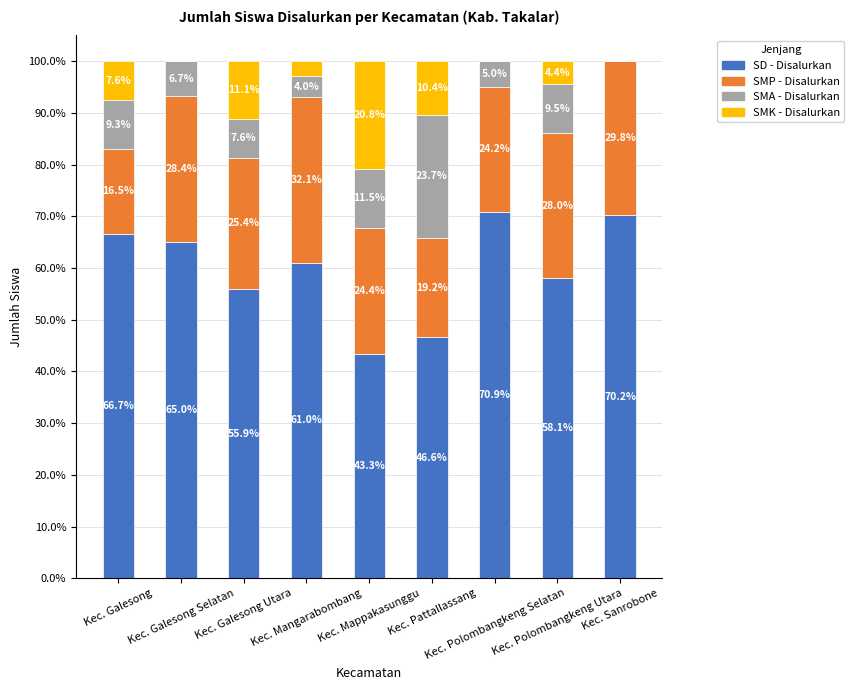

What is the highest value of the SD - Disalurkan series?

70.9